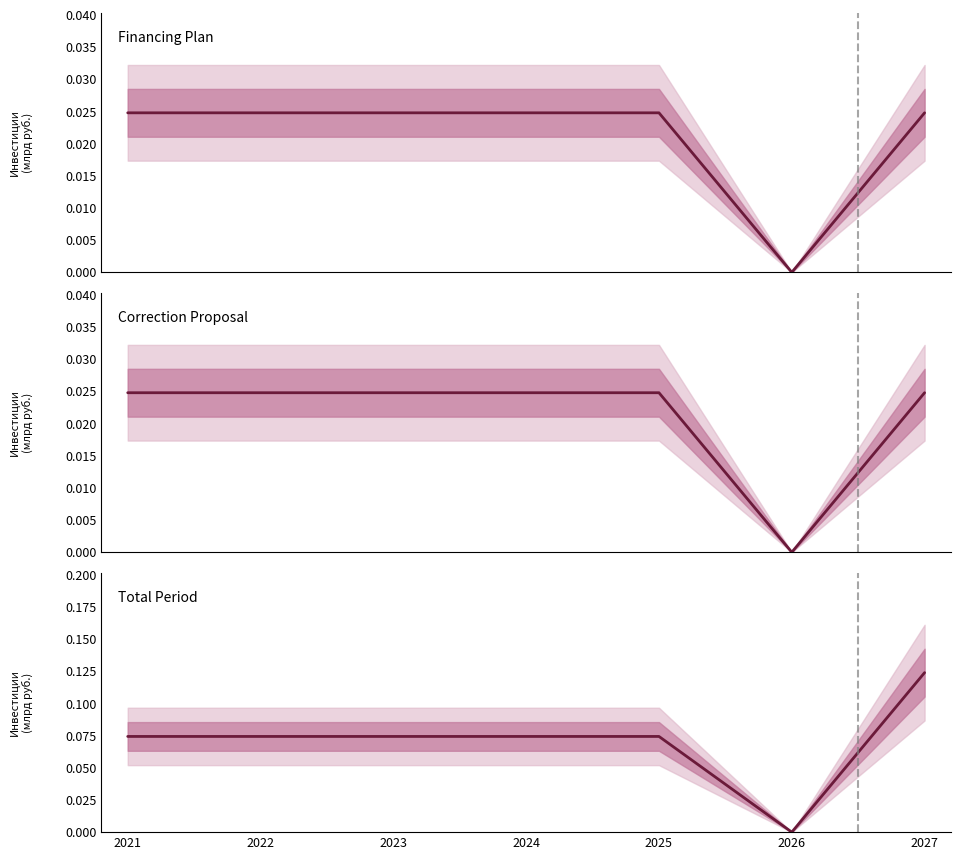

What is the total value across all series at 2021?

0.1